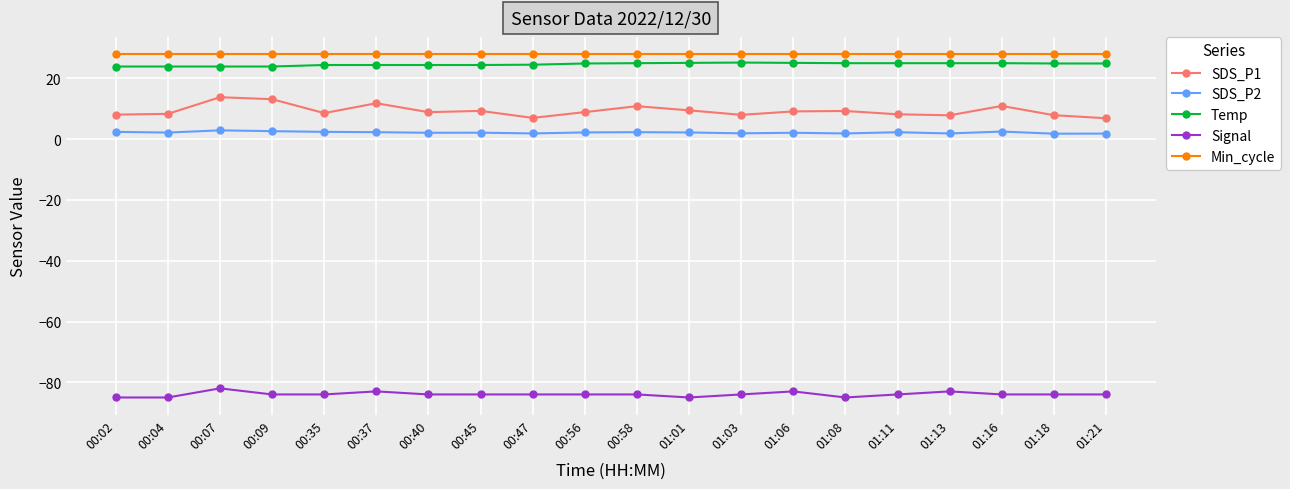

What is the minimum value for Signal?

-85.0